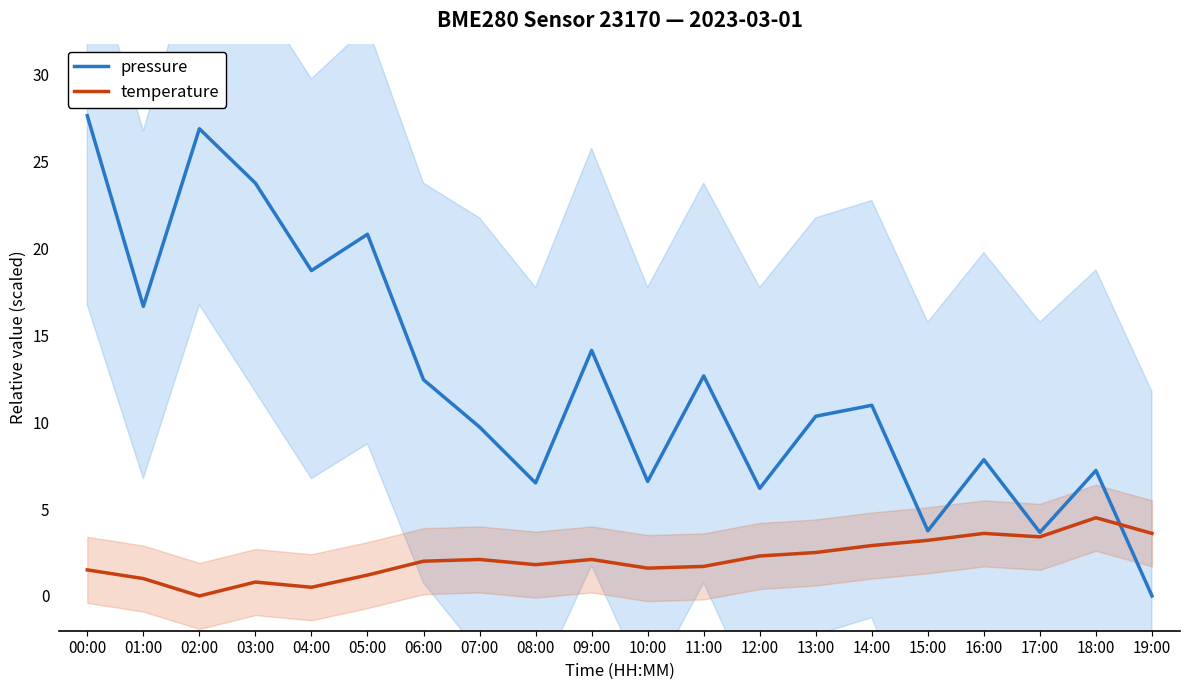

How many interior local peaks does the pressure series have?

7